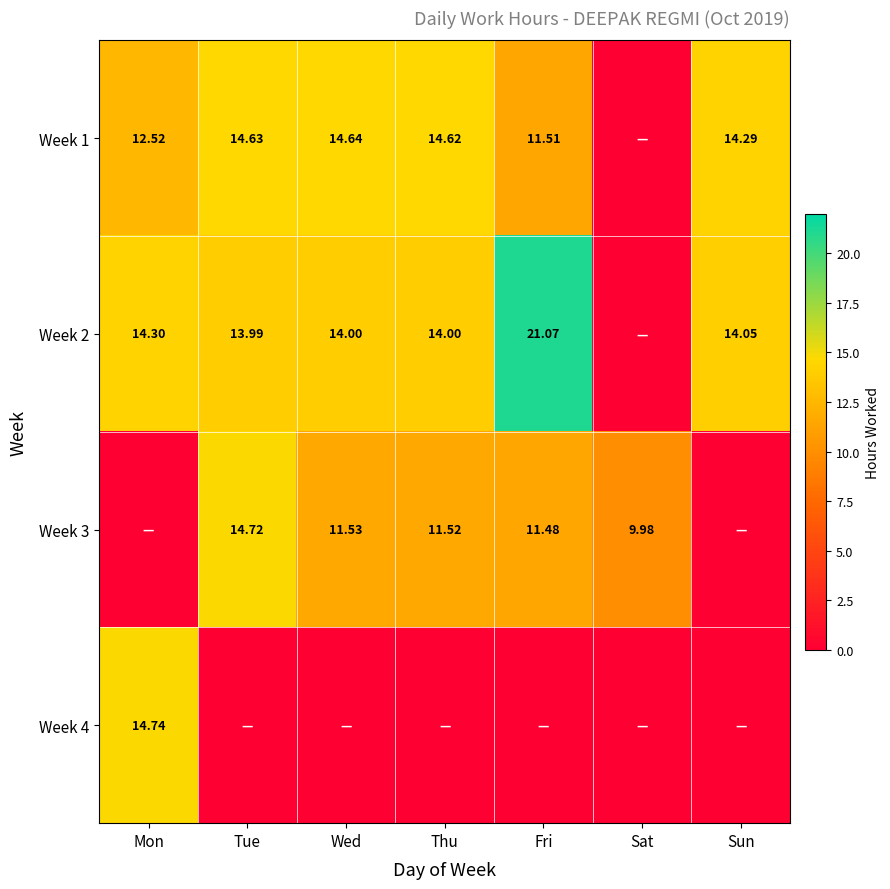

What is the sum of all Week 3 values?

59.2